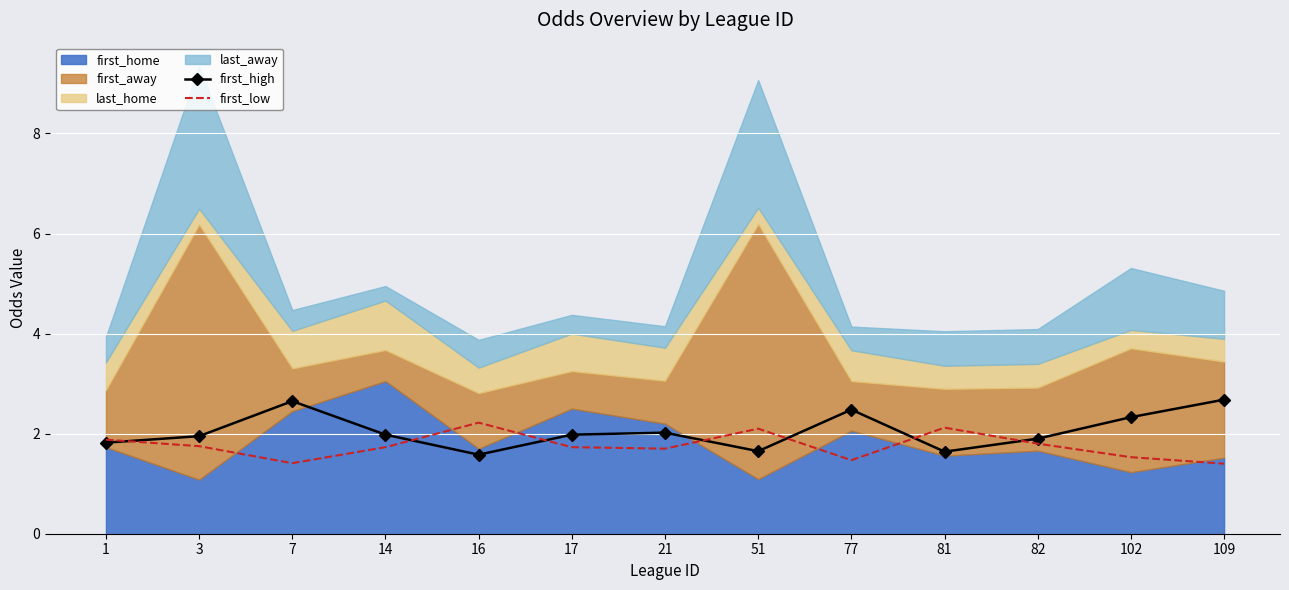

List the labels in order of first_low value, largest first.

16, 81, 51, 1, 82, 3, 14, 17, 21, 102, 77, 7, 109